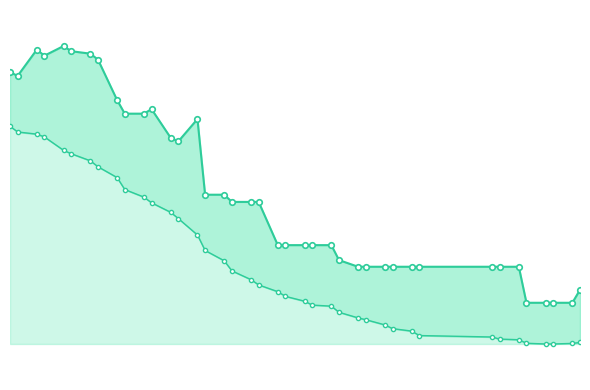

How many lines are shown in the chart?

2